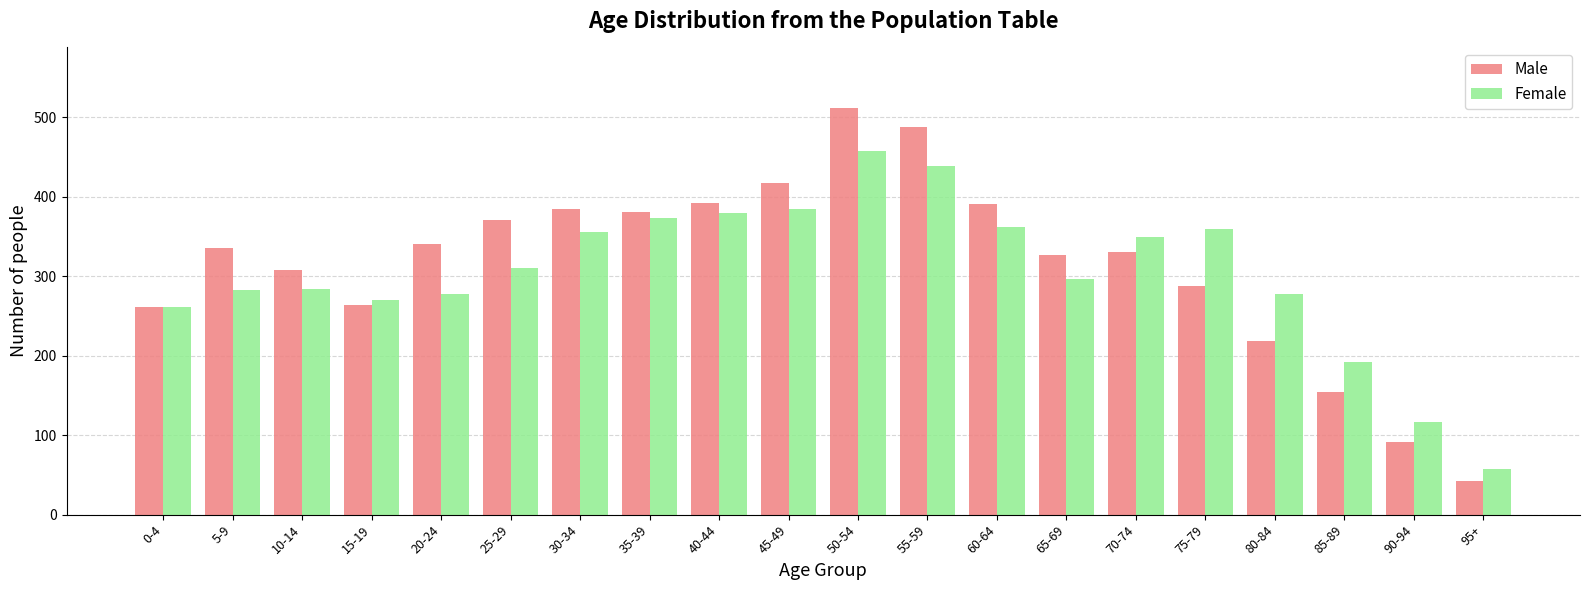

True or false: Male has a value of 417 at 45-49.

True